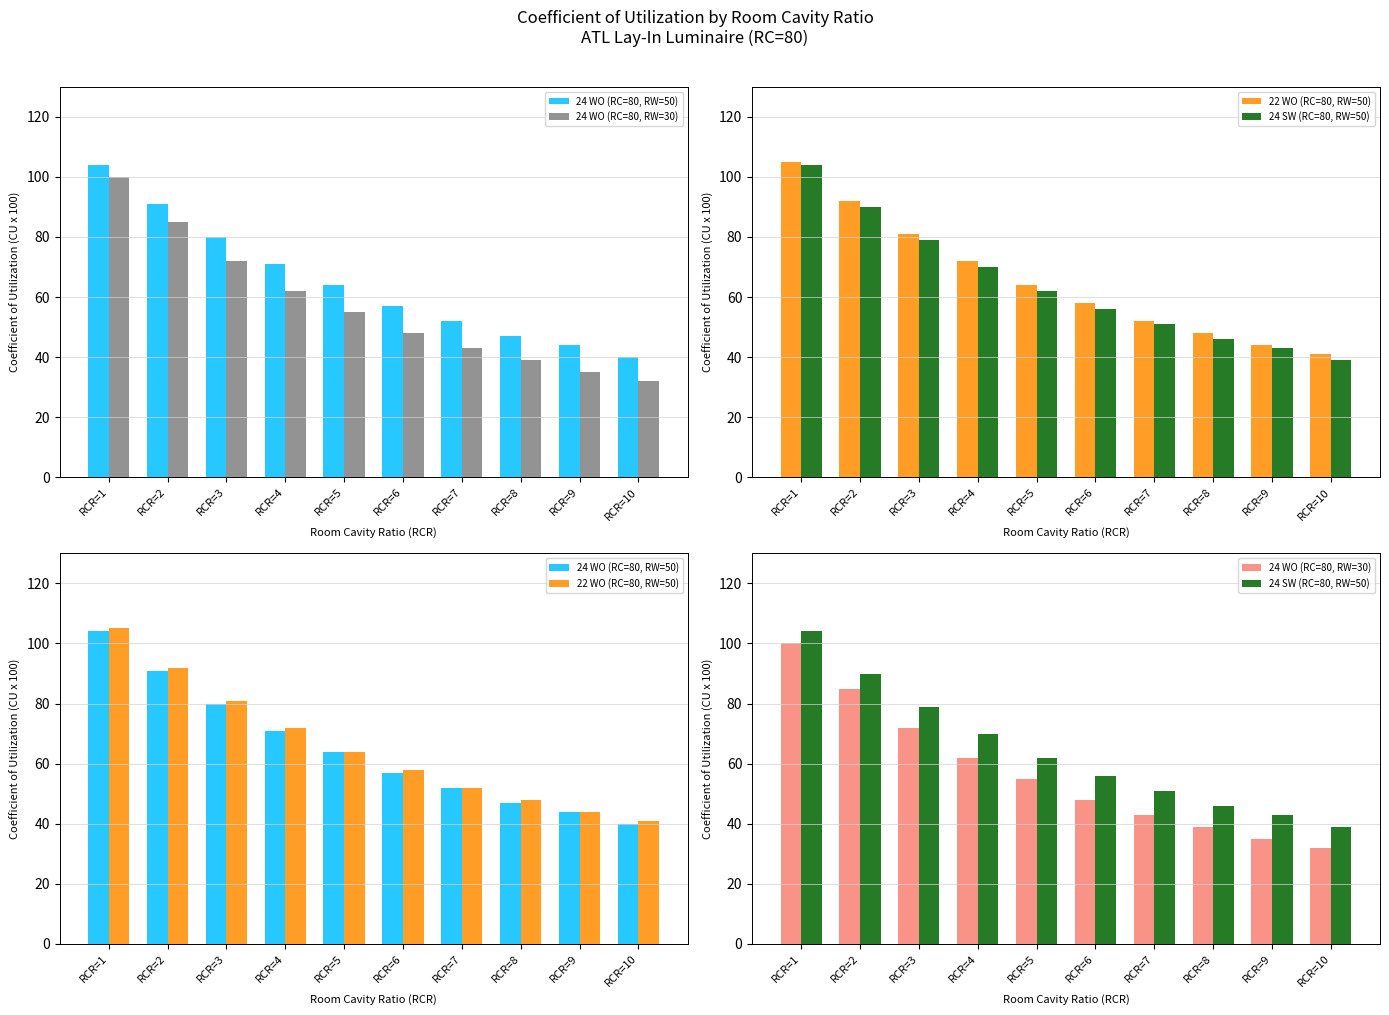

Are the bars horizontal?

No